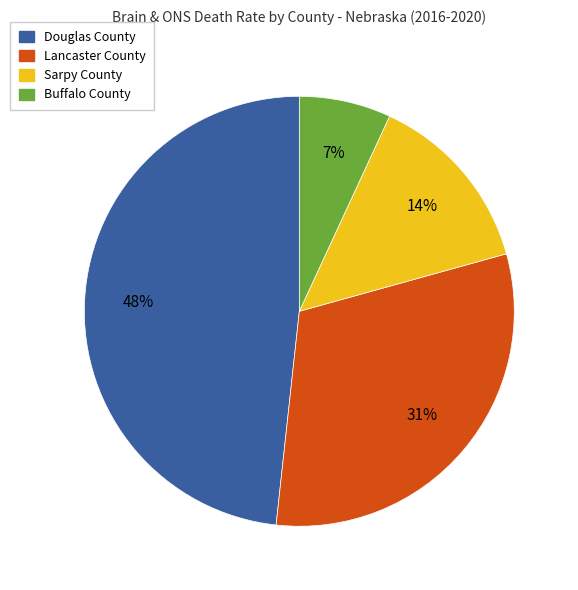

How many segments does this pie chart have?

4